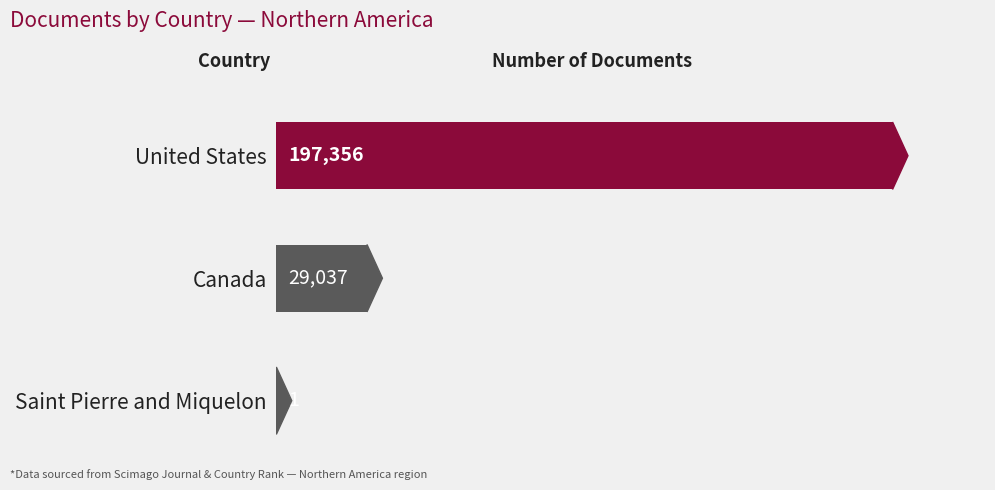

What is the ratio of the value at Canada to the value at Saint Pierre and Miquelon?

29037.0